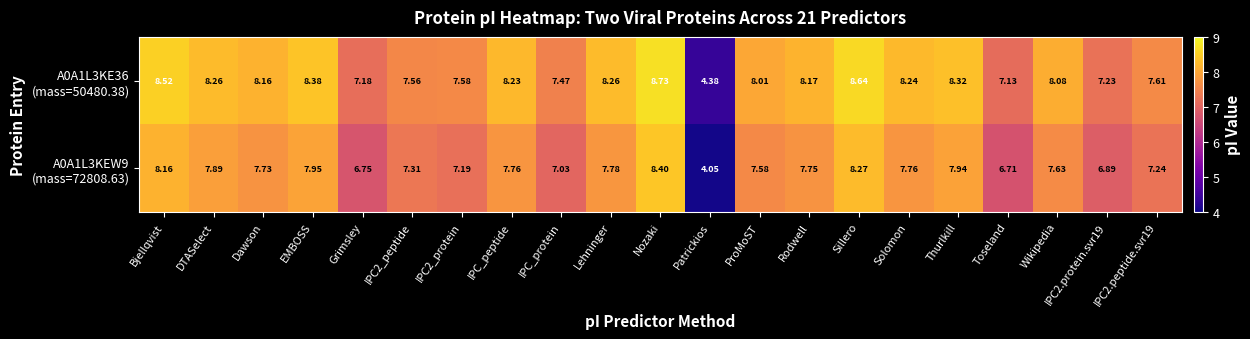

At which category does the chart reach its minimum across all series?

Patrickios